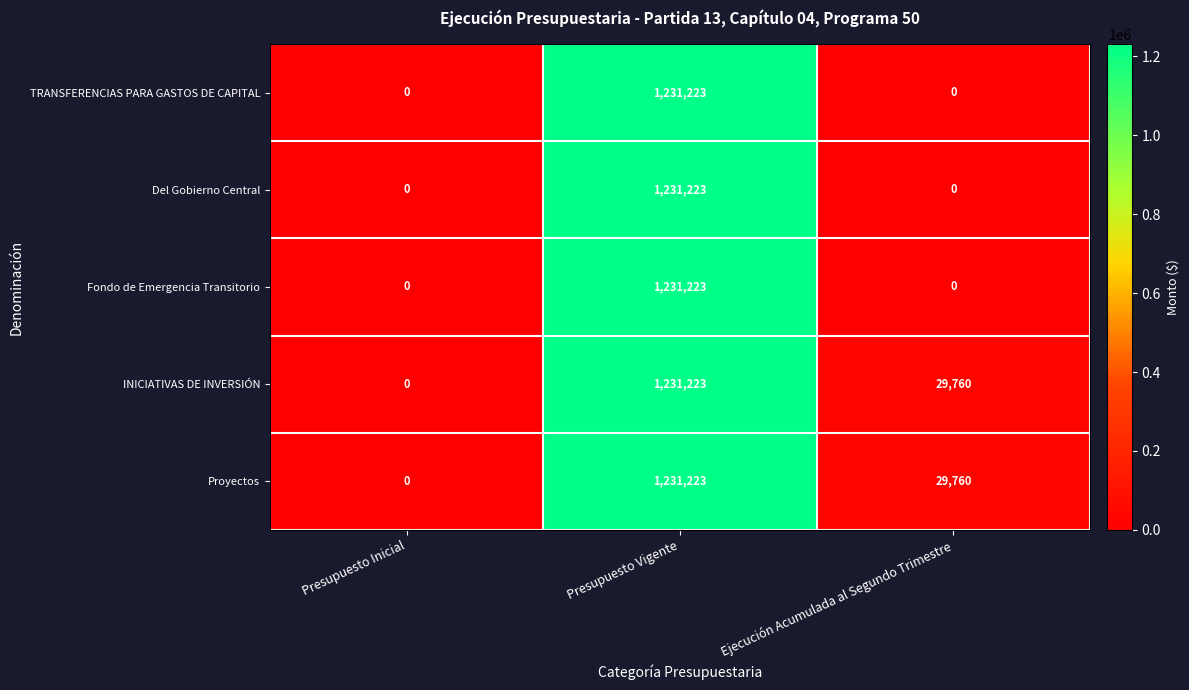

What is the approximate value of INICIATIVAS DE INVERSIÓN at Ejecución Acumulada al Segundo Trimestre, to the nearest 10?

29760